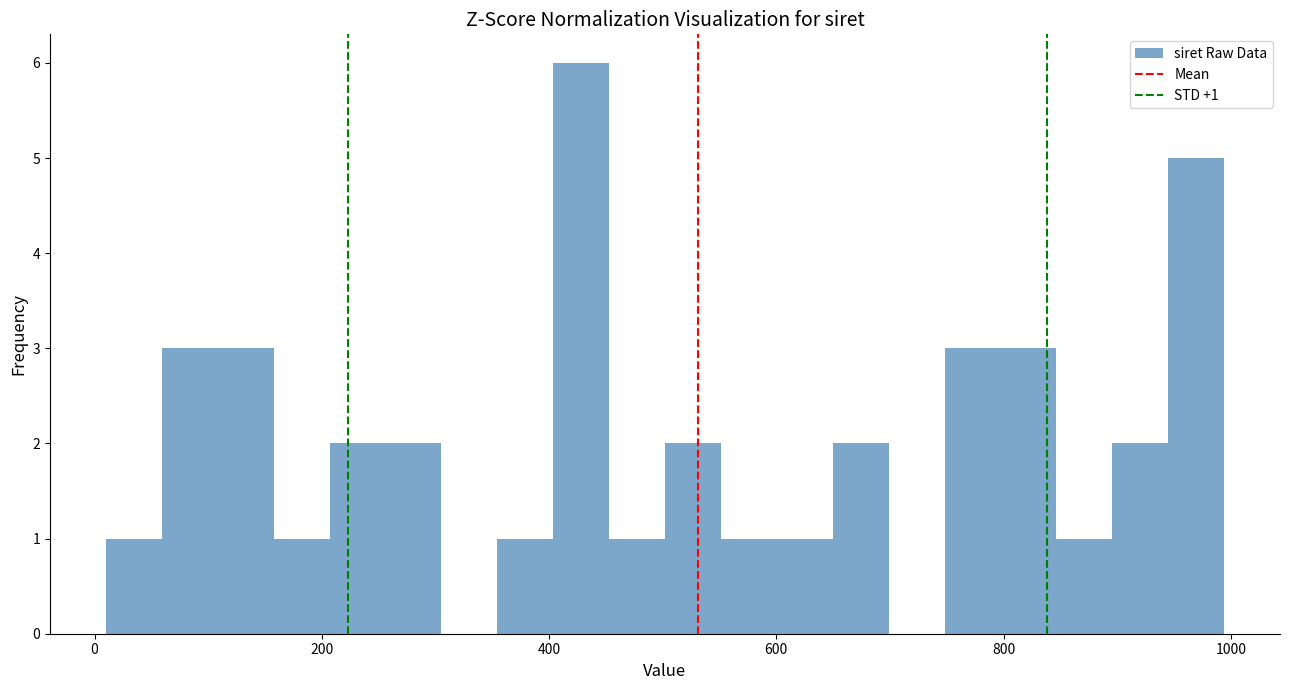

Around what value on the x-axis is the tallest bar? Give the approximate position of its centre, as read against the axis.

420